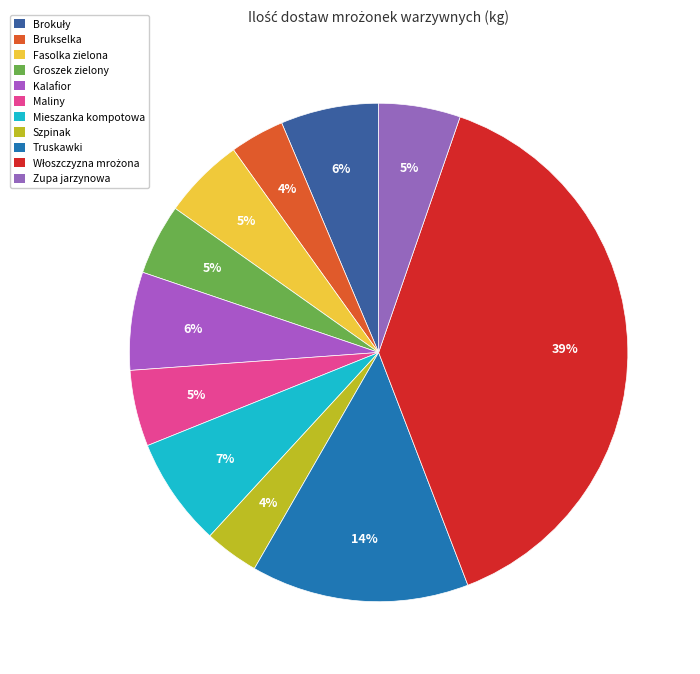

How many segments does this pie chart have?

11